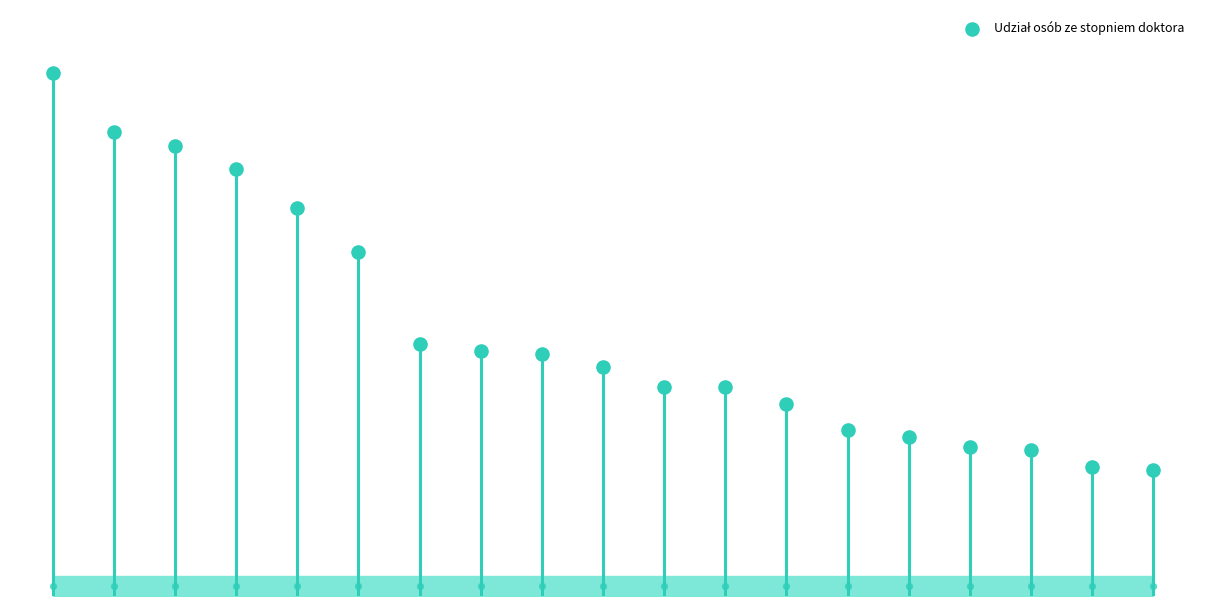

What is the change in value from 17 to 18?

-0.1